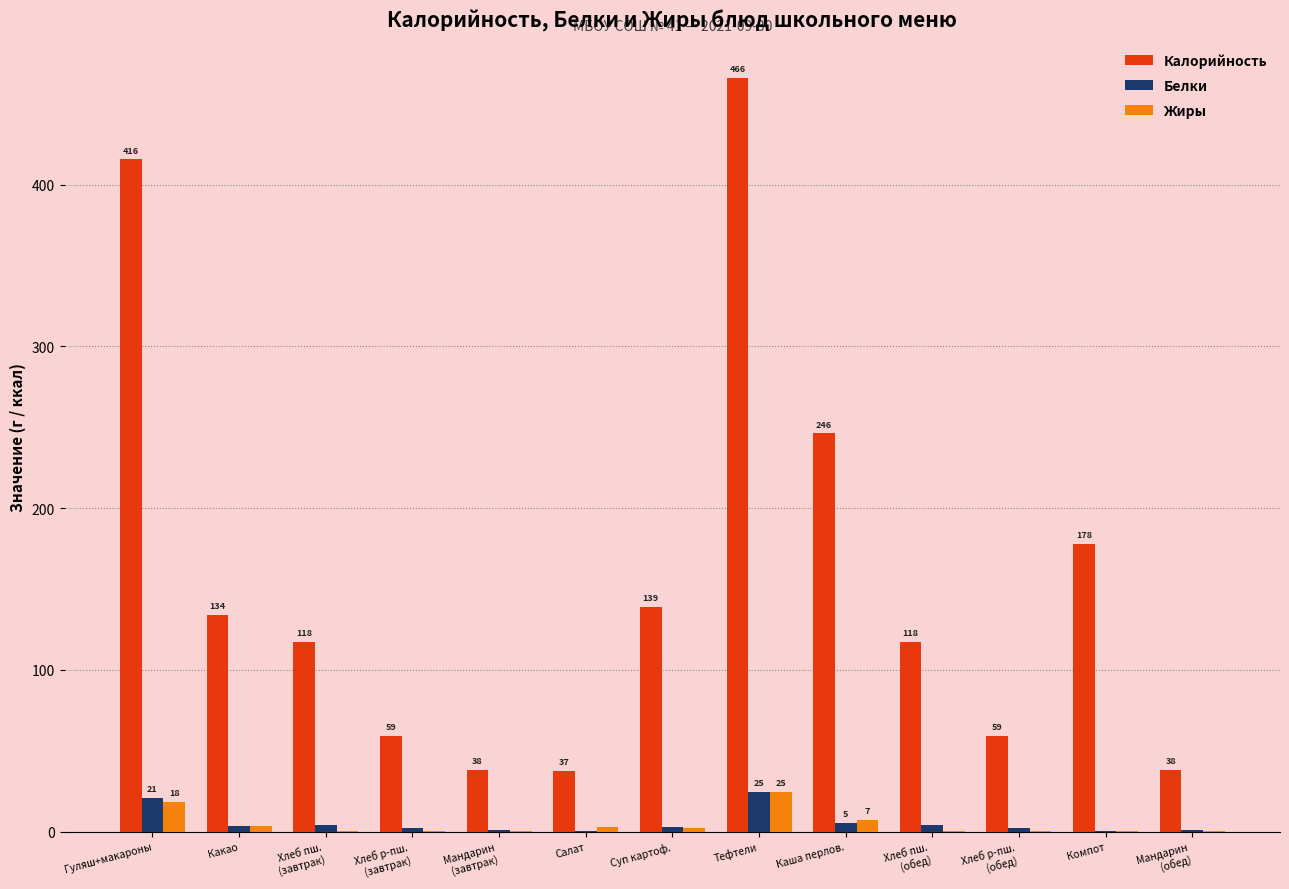

The Белки series shows 24.6 at Тефтели. True or false?

True